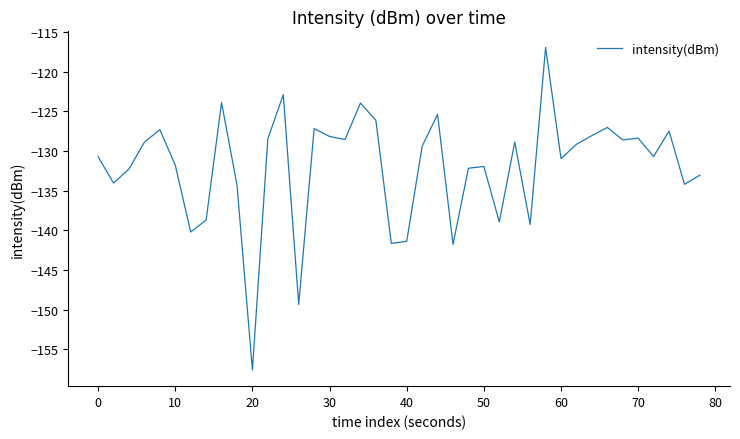

How many lines are shown in the chart?

1